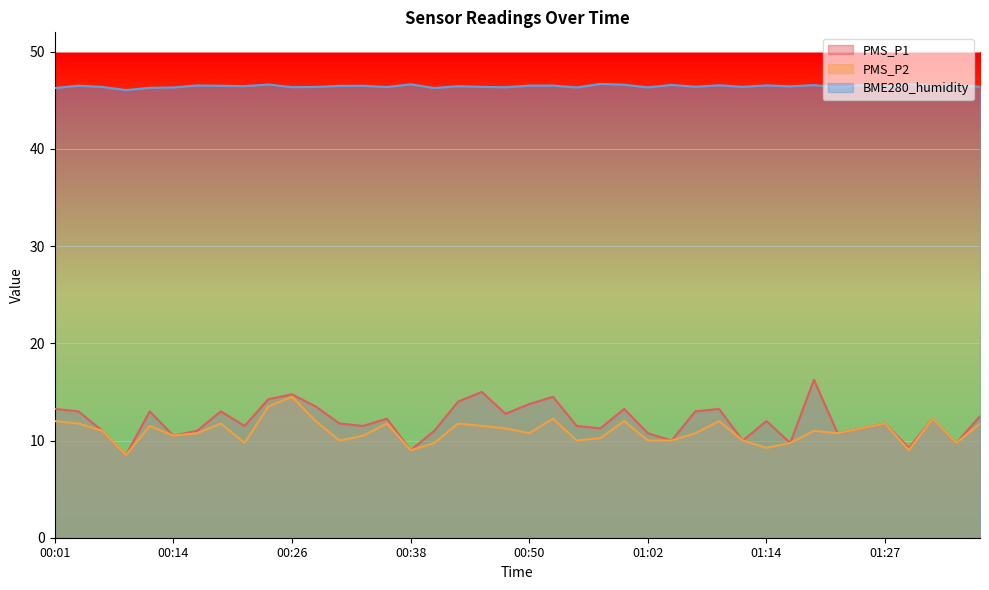

Reading right to left, list all the values displayed in this chart.

PMS_P1: 01:36=12.5	01:34=9.8	01:31=12.2	01:29=9.2	01:27=11.8	01:24=11.2	01:22=10.8	01:19=16.2	01:17=9.8	01:14=12.0	01:12=10.0	01:09=13.2	01:07=13.0	01:05=10.0	01:02=10.8	01:00=13.2	00:57=11.2	00:55=11.5	00:52=14.5	00:50=13.8	00:48=12.8	00:45=15.0	00:43=14.0	00:40=11.0	00:38=9.0	00:35=12.2	00:33=11.5	00:31=11.8	00:28=13.5	00:26=14.8	00:23=14.2	00:21=11.5	00:18=13.0	00:16=11.0	00:14=10.5	00:11=13.0	00:09=8.5	00:06=11.0	00:04=13.0	00:01=13.2
PMS_P2: 01:36=11.8	01:34=9.8	01:31=12.2	01:29=9.0	01:27=11.8	01:24=11.2	01:22=10.8	01:19=11.0	01:17=9.8	01:14=9.2	01:12=10.0	01:09=12.0	01:07=10.8	01:05=10.0	01:02=10.0	01:00=12.0	00:57=10.2	00:55=10.0	00:52=12.2	00:50=10.8	00:48=11.2	00:45=11.5	00:43=11.8	00:40=9.8	00:38=9.0	00:35=11.8	00:33=10.5	00:31=10.0	00:28=12.0	00:26=14.5	00:23=13.5	00:21=9.8	00:18=11.8	00:16=10.8	00:14=10.5	00:11=11.5	00:09=8.5	00:06=11.0	00:04=11.8	00:01=12.0
BME280_humidity: 01:36=46.4	01:34=46.6	01:31=46.4	01:29=46.7	01:27=46.4	01:24=46.6	01:22=46.3	01:19=46.6	01:17=46.4	01:14=46.5	01:12=46.4	01:09=46.5	01:07=46.4	01:05=46.6	01:02=46.3	01:00=46.6	00:57=46.7	00:55=46.3	00:52=46.5	00:50=46.5	00:48=46.4	00:45=46.4	00:43=46.5	00:40=46.3	00:38=46.6	00:35=46.4	00:33=46.5	00:31=46.5	00:28=46.4	00:26=46.4	00:23=46.6	00:21=46.5	00:18=46.5	00:16=46.5	00:14=46.3	00:11=46.3	00:09=46.1	00:06=46.4	00:04=46.5	00:01=46.3